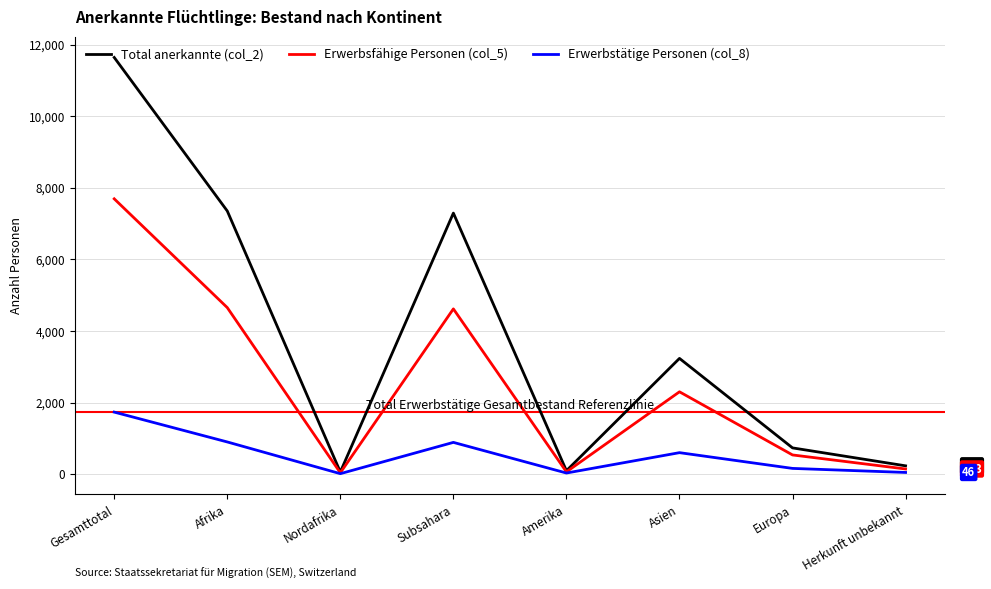

What are all the series names shown in the legend?

Total anerkannte (col_2), Erwerbsfähige Personen (col_5), Erwerbstätige Personen (col_8)